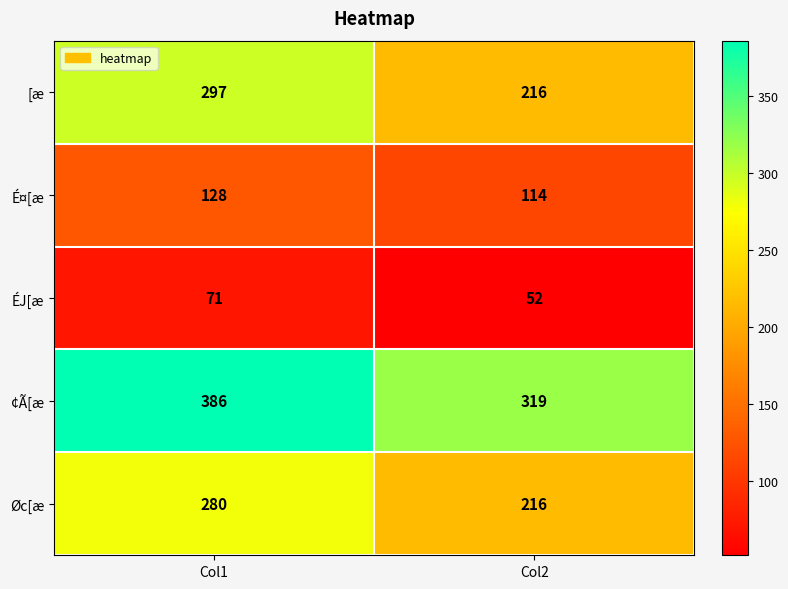

At Col1, list the series in order from smallest to largest.

ÉJ[æ, É¤[æ, Øc[æ, [æ, ¢Ã[æ